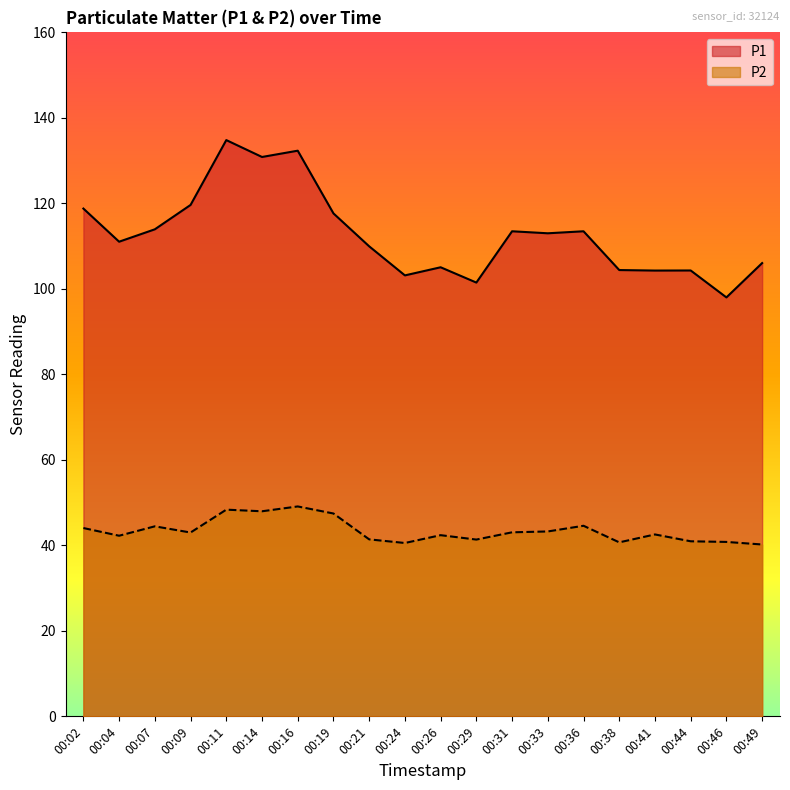

The P1 series shows 110.0 at 00:21. True or false?

True